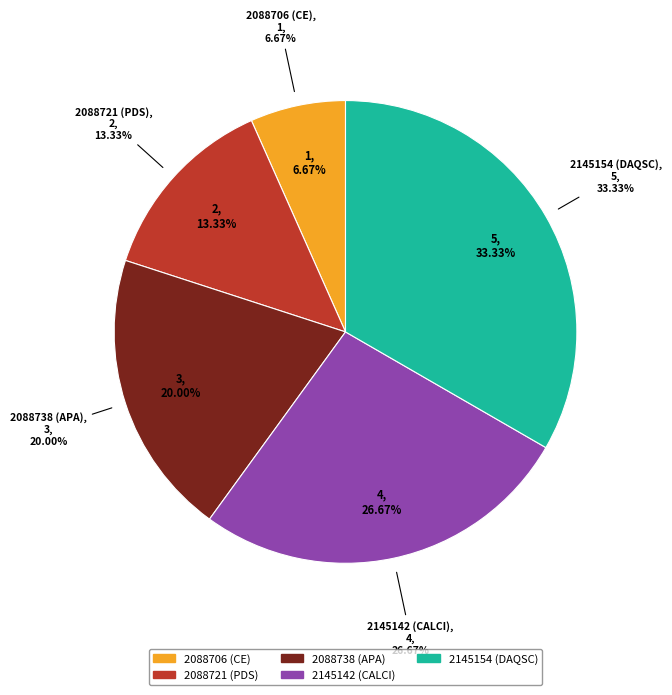

Rank the categories by value from lowest to highest.

2088706 (CE), 2088721 (PDS), 2088738 (APA), 2145142 (CALCI), 2145154 (DAQSC)